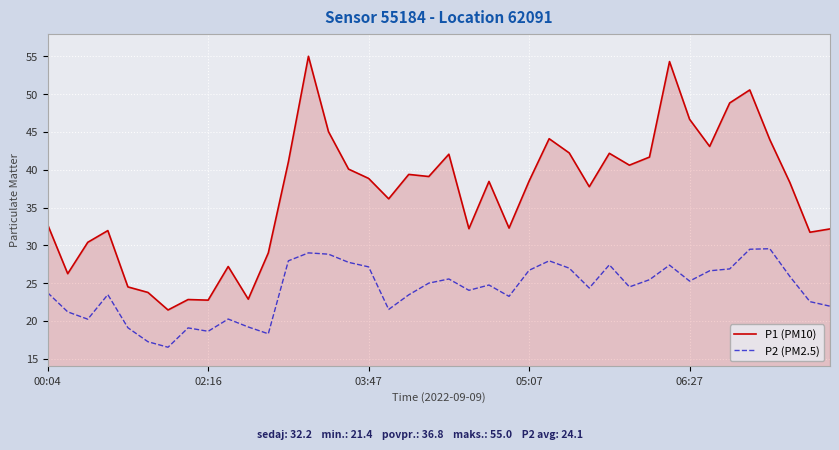

What is the minimum value shown in the chart?

16.5